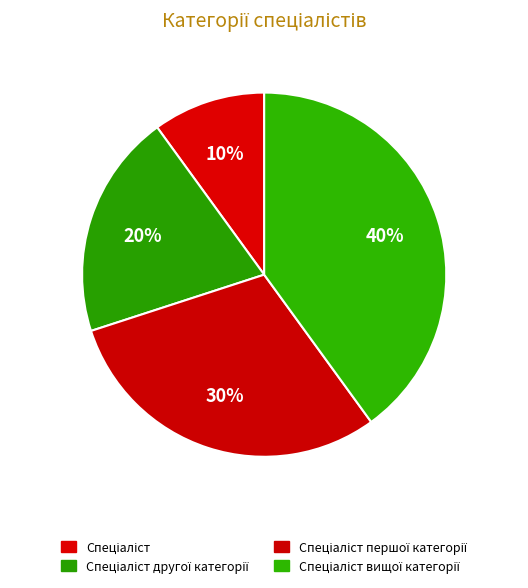

Count the number of slices in the pie.

4